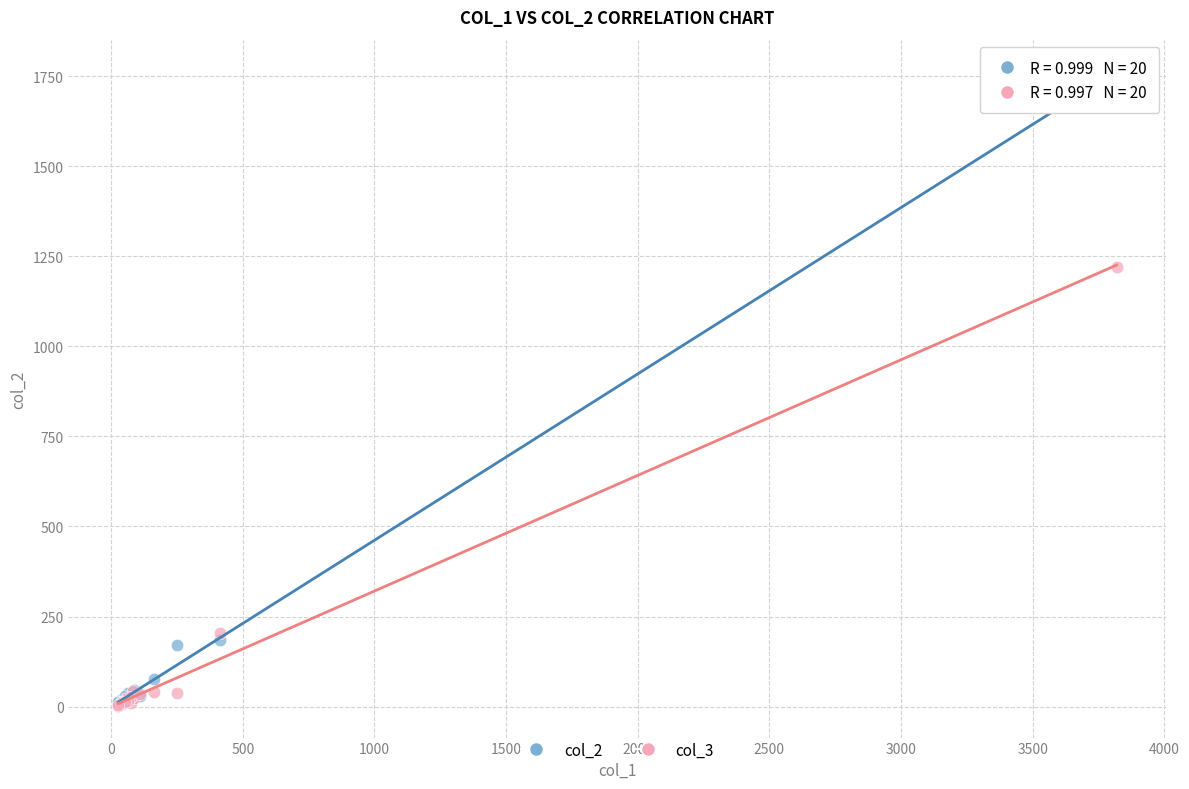

Across all series, what Y value is closest to 881?

1221